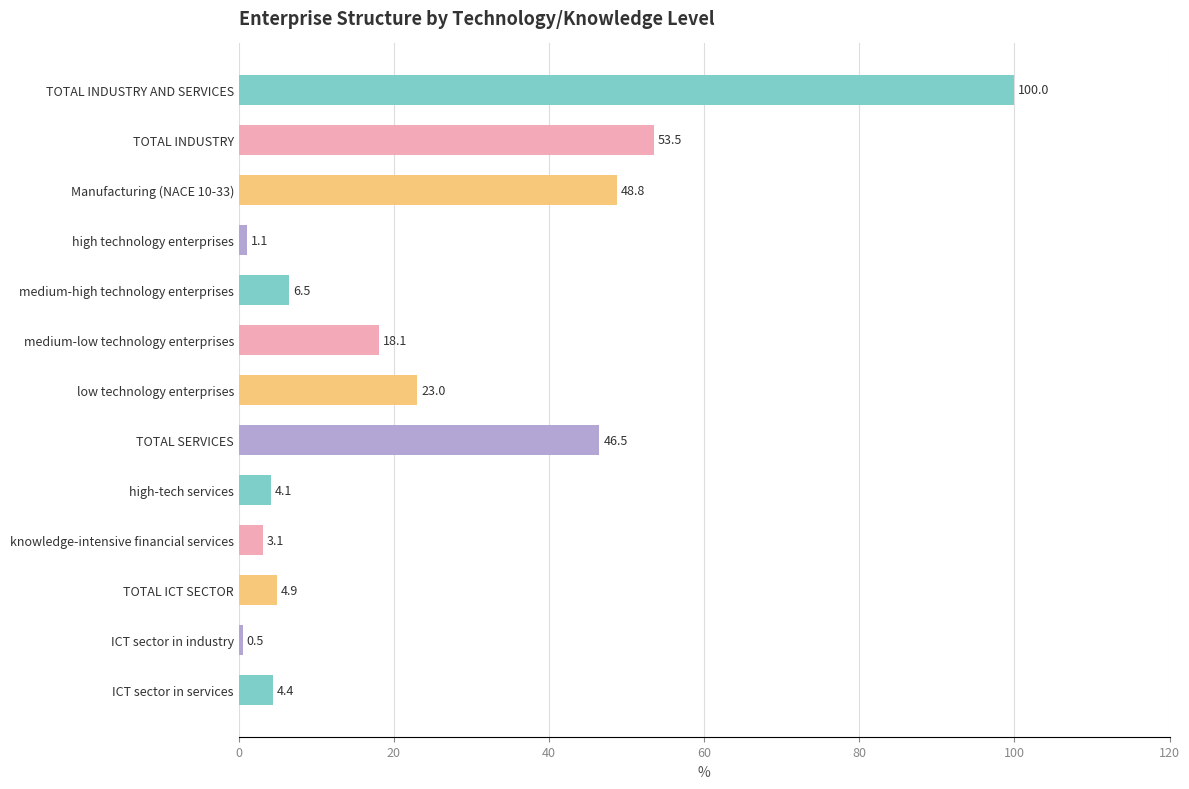

Between knowledge-intensive financial services and TOTAL ICT SECTOR, which is larger?

TOTAL ICT SECTOR